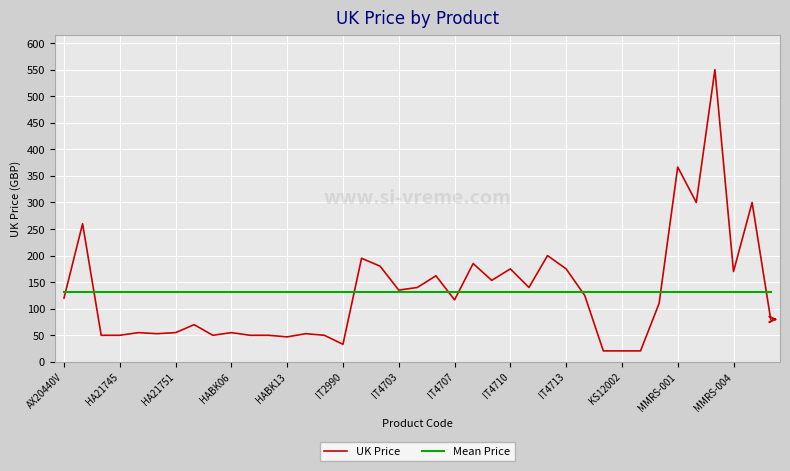

What is the sum of all Mean Price values?

5121.2